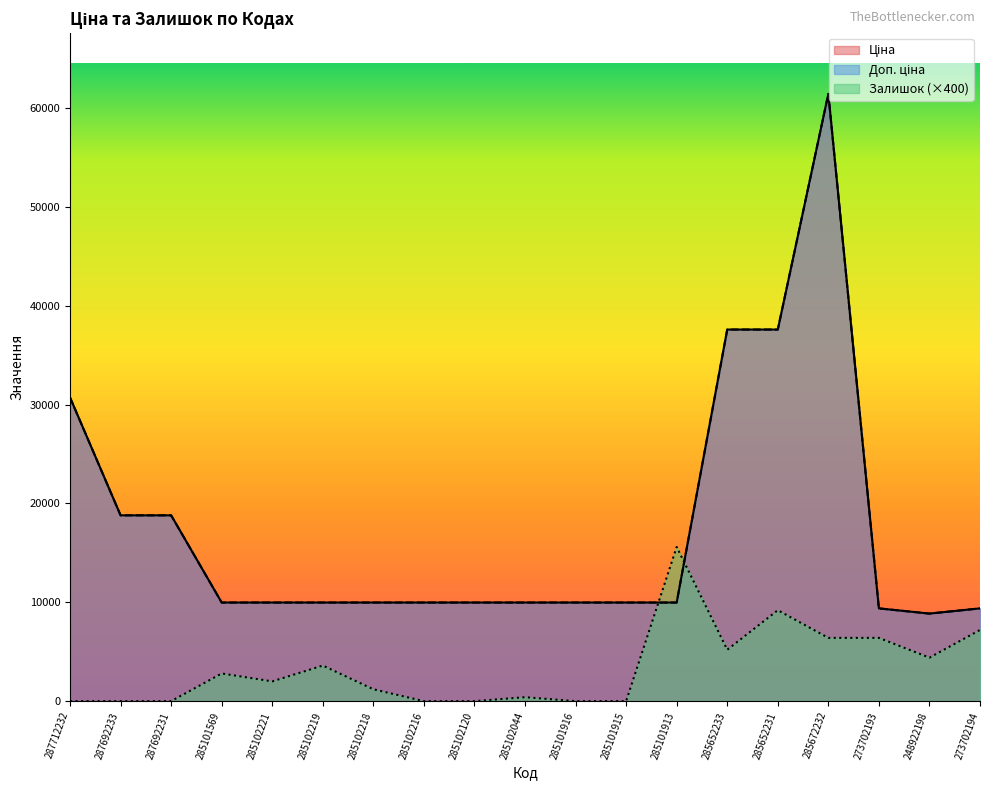

What is the approximate value of Ціна at 273702194?

9384.0